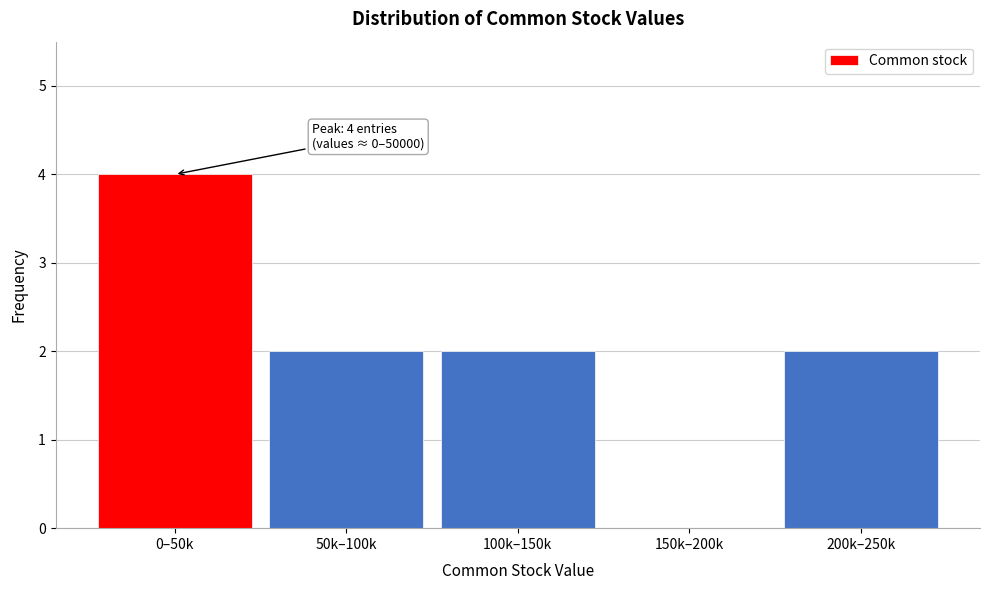

Reading right to left, transcribe all the data shown in this chart.

200k–250k=2	150k–200k=0	100k–150k=2	50k–100k=2	0–50k=4